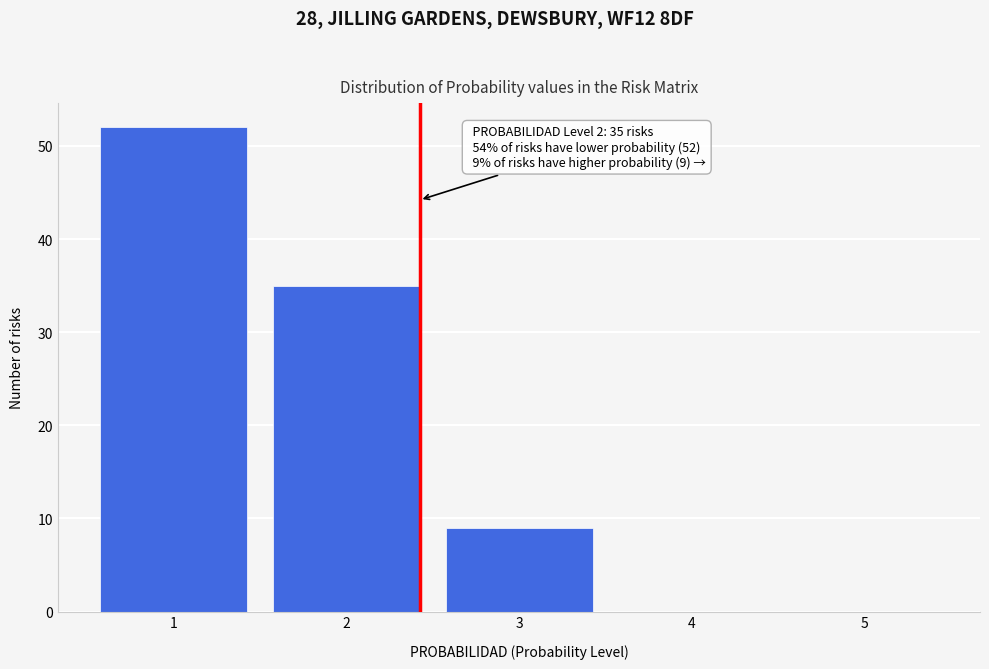

Which range on the x-axis has the tallest bar?

0.5 to 1.5